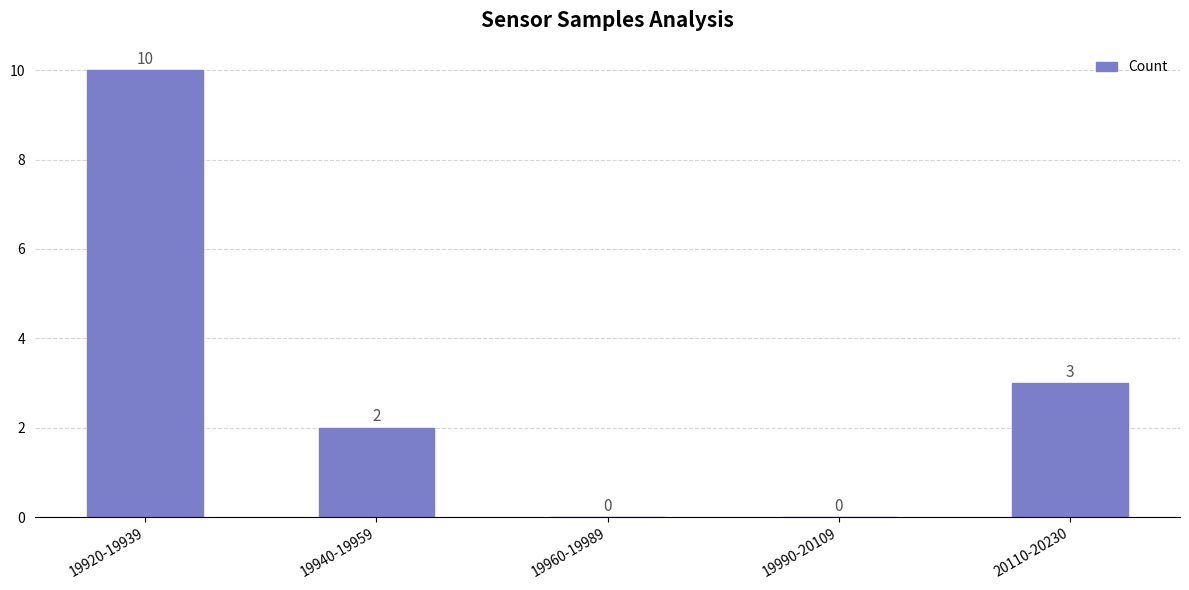

True or false: the data shows 3 at 19920-19939.

False